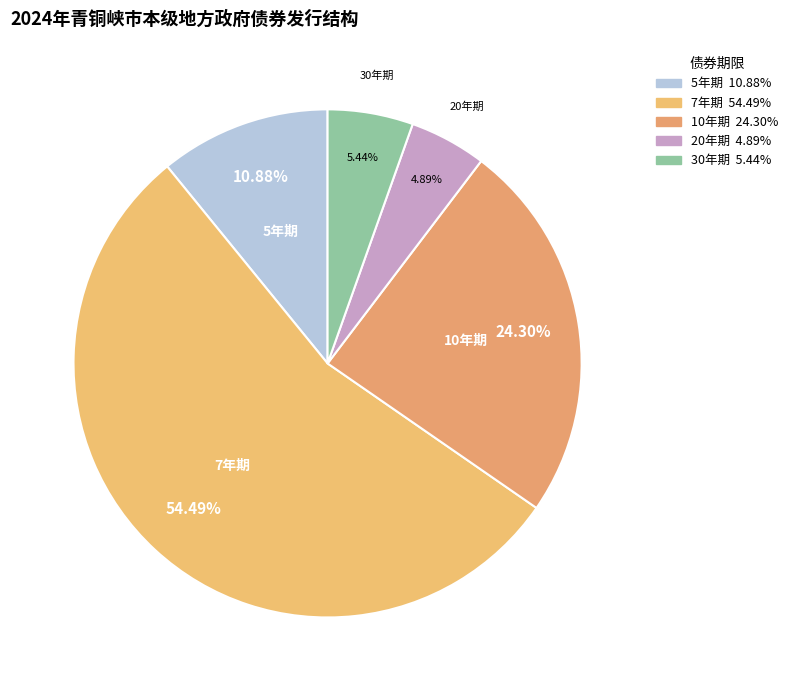

Count the number of slices in the pie.

5